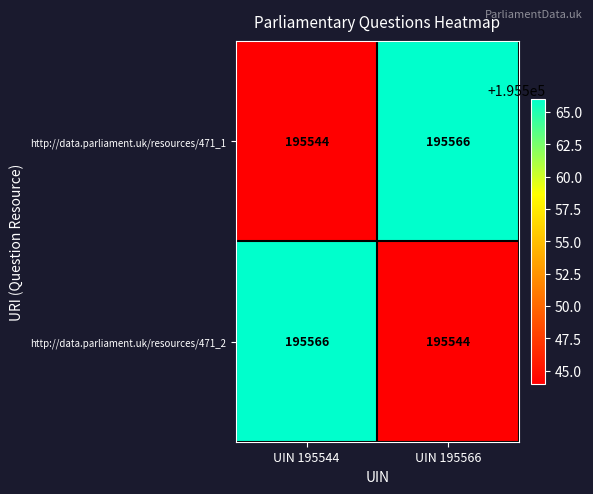

List the labels in order of http://data.parliament.uk/resources/471_2 value, largest first.

UIN 195544, UIN 195566